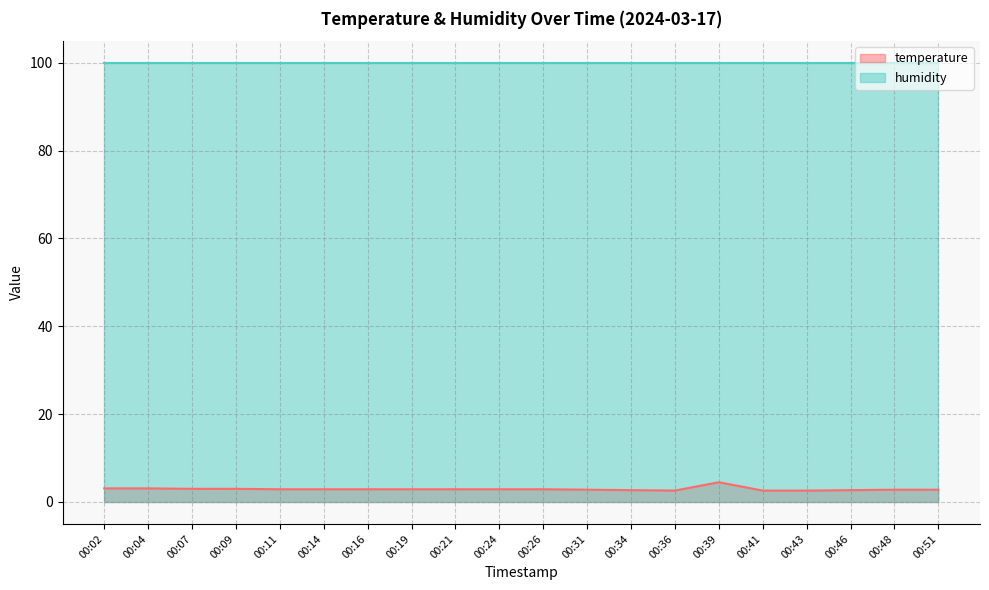

Reading left to right, list all the values displayed in this chart.

3.1	3.1	3.0	3.0	2.9	2.9	2.9	2.9	2.9	2.9	2.9	2.8	2.7	2.6	4.5	2.6	2.6	2.7	2.8	2.8